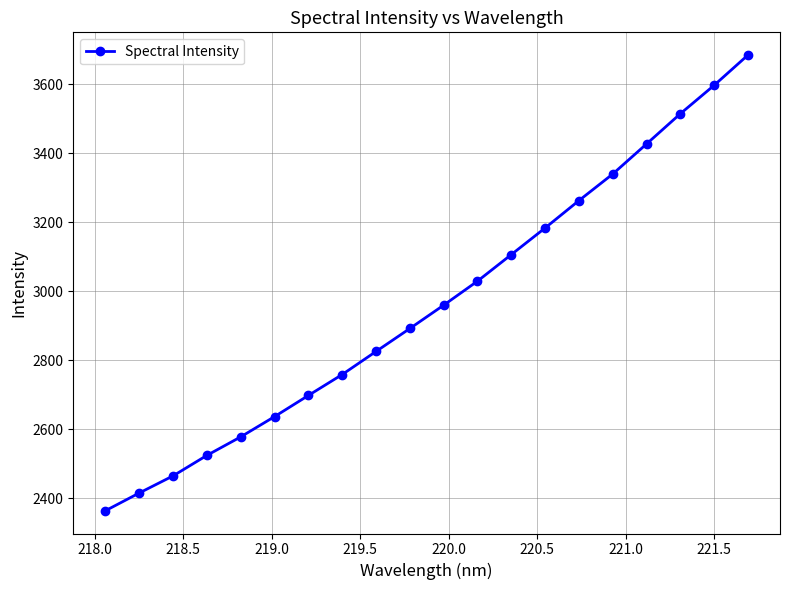

What is the maximum value shown in the chart?

3683.7